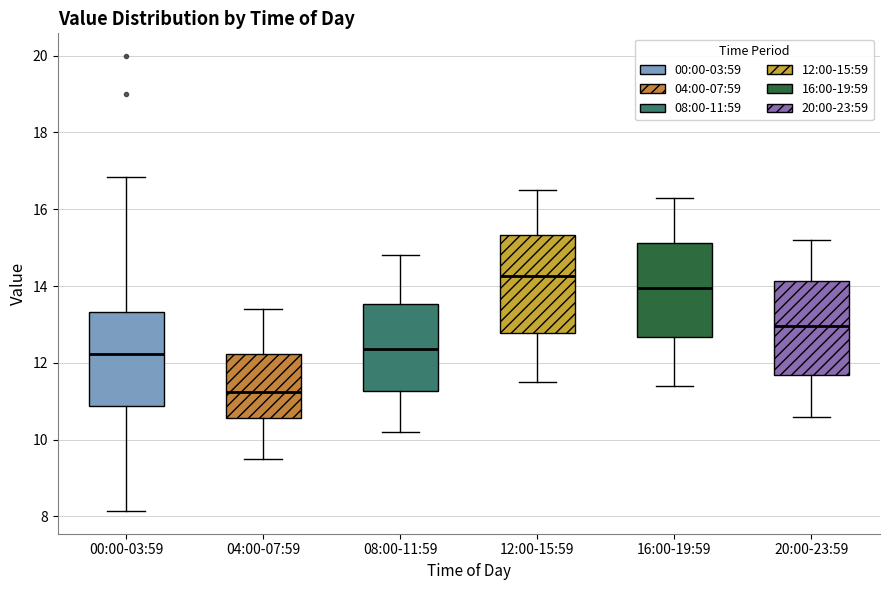

Reading left to right, read every box against the y-axis: the position of its median line, the range the box covers, and the ends of its whiskers. The values are not printed on the chart, so give them approximately, as read against the axis.

00:00-03:59: median 12.2, box 10.8 to 13.4, whiskers 8.2 to 16.8
04:00-07:59: median 11.2, box 10.6 to 12.2, whiskers 9.6 to 13.4
08:00-11:59: median 12.4, box 11.2 to 13.6, whiskers 10.2 to 14.8
12:00-15:59: median 14.2, box 12.8 to 15.4, whiskers 11.6 to 16.6
16:00-19:59: median 14.0, box 12.6 to 15.2, whiskers 11.4 to 16.4
20:00-23:59: median 13.0, box 11.6 to 14.2, whiskers 10.6 to 15.2